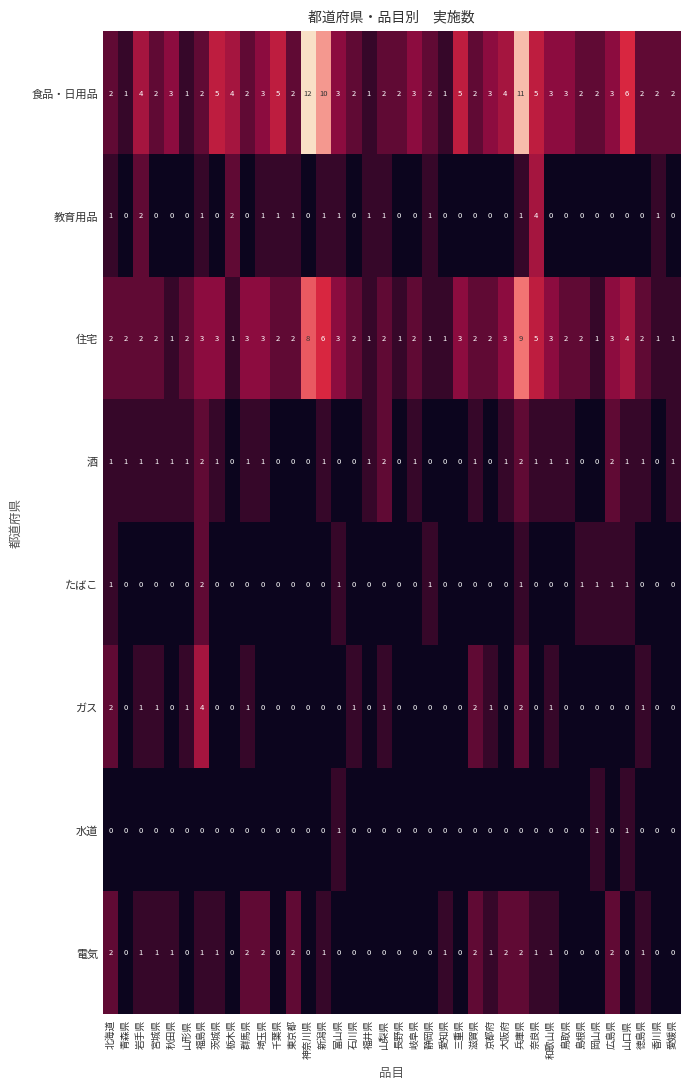

At which category does the chart reach its peak across all series?

神奈川県